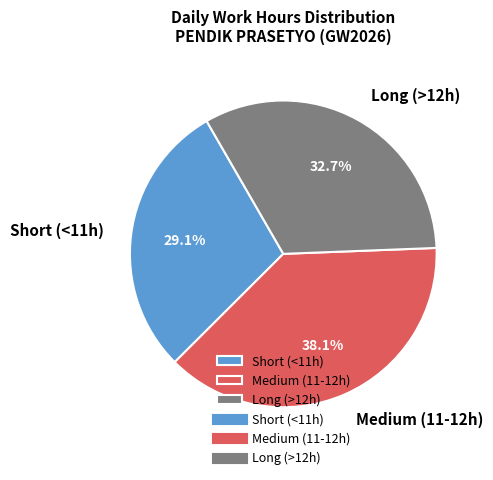

Is there any slice that represents more than half of the pie?

No